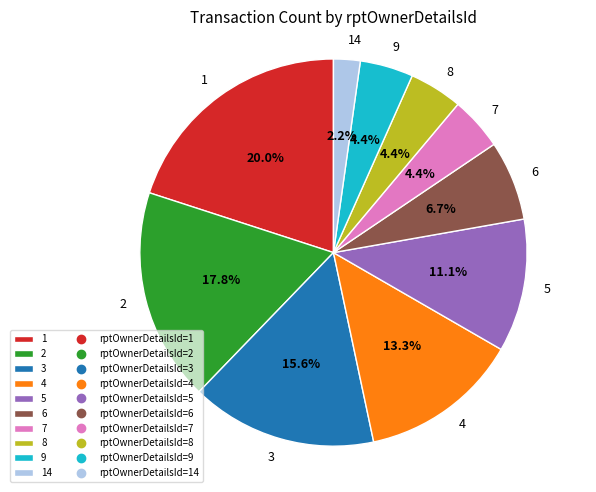

Is there a majority slice in this chart?

No